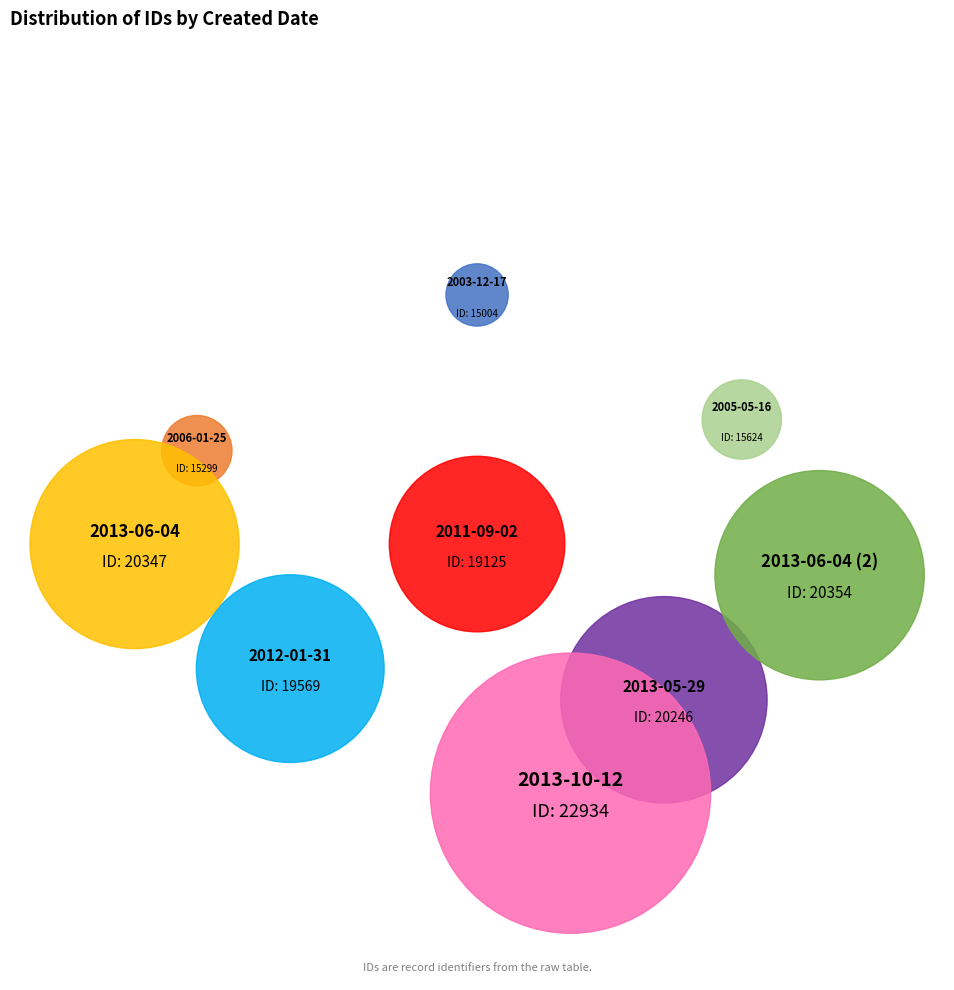

Is the sum of 2003-12-17 and 2011-09-02 greater than half?

No